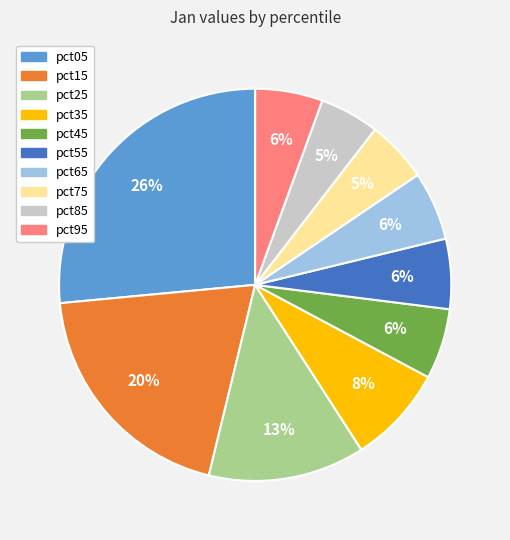

Do pct85 and pct05 together represent more than half of the pie?

No